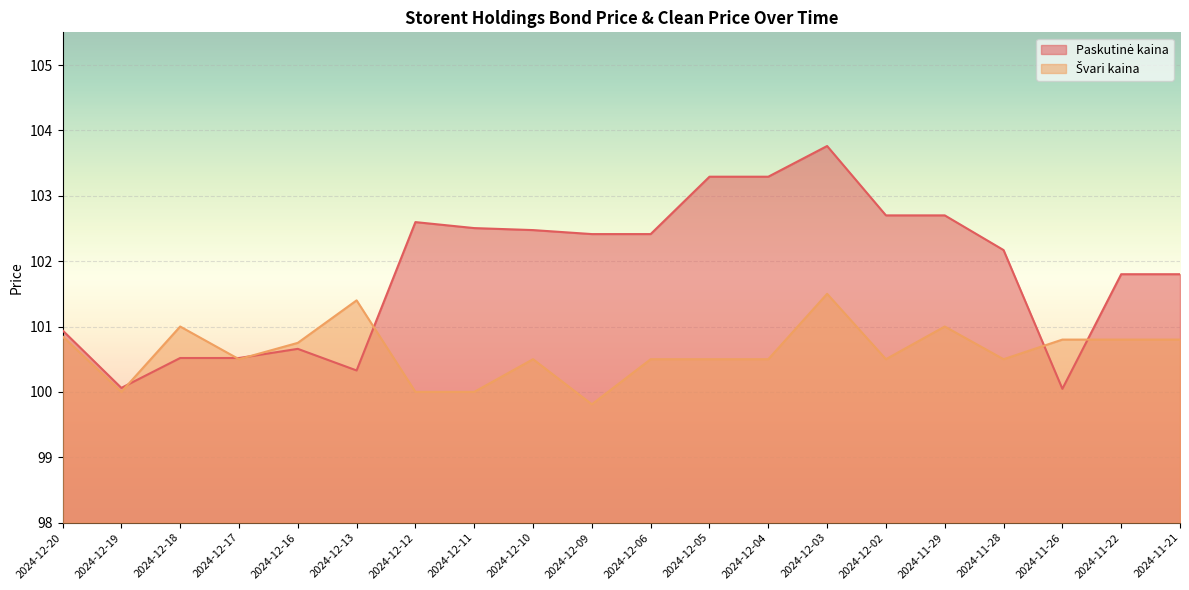

What is the difference between the highest and lowest values at 2024-12-12?

2.6